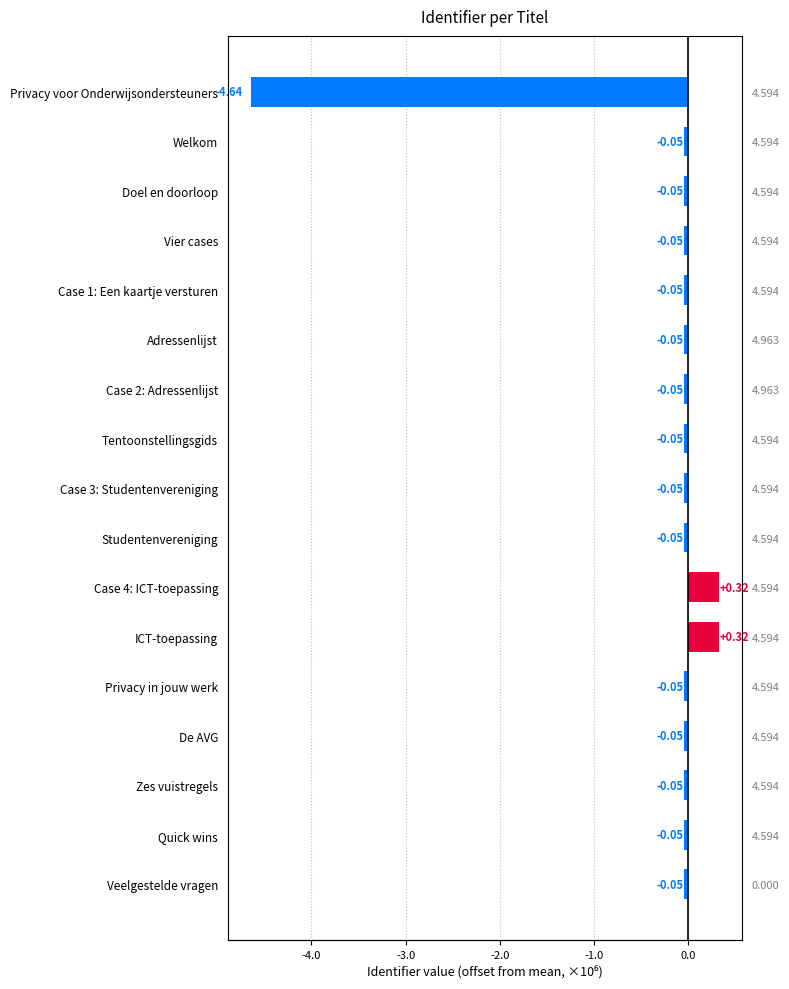

Which label corresponds to the smallest value in the chart?

Privacy voor Onderwijsondersteuners